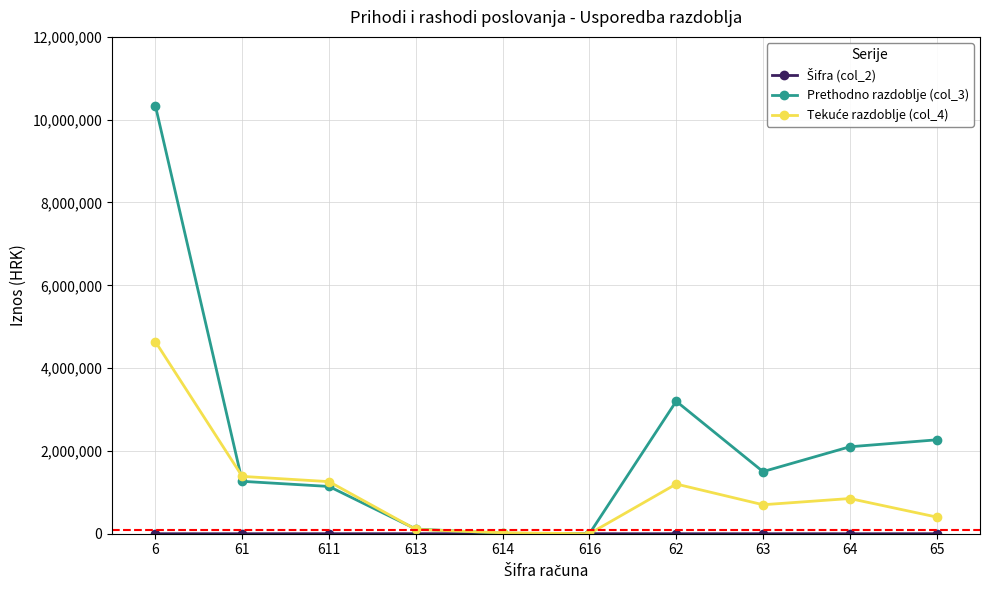

What is the greatest value displayed?

10333559.0